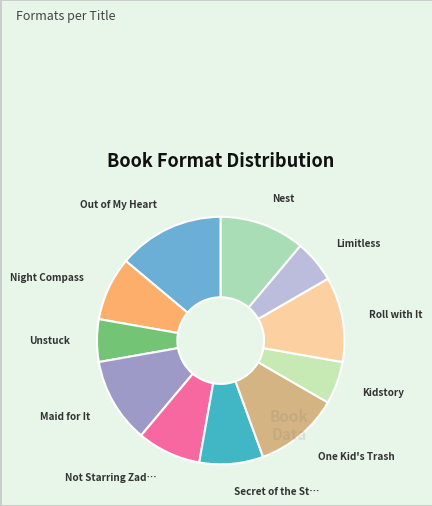

What is the largest slice in the pie chart?

Out of My Heart